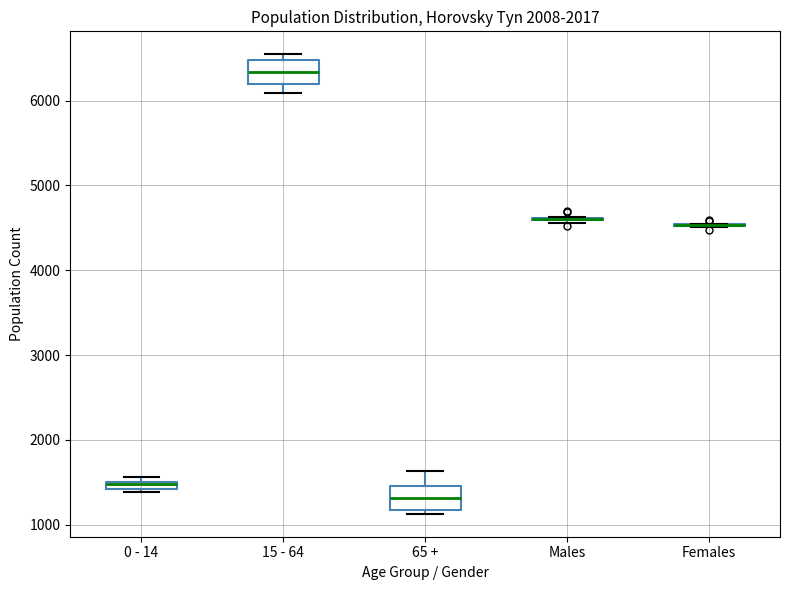

Where is the lower edge of the box for 65 + on the y-axis? The values are not printed on the chart, so give them approximately, as read against the axis.

1200